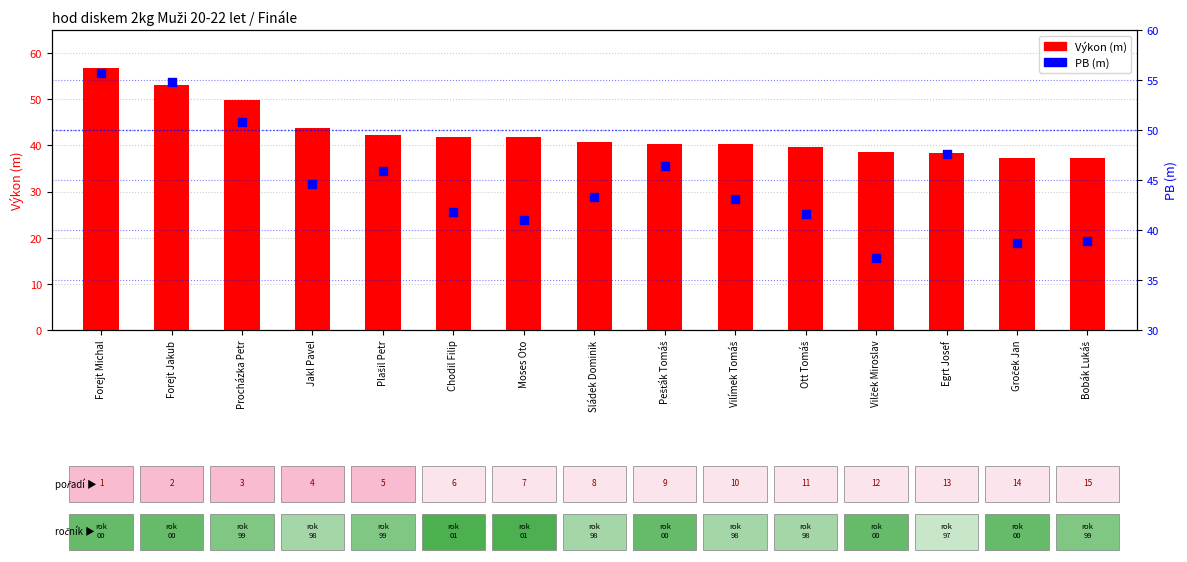

At how many categories does at least one series exceed 39?

12